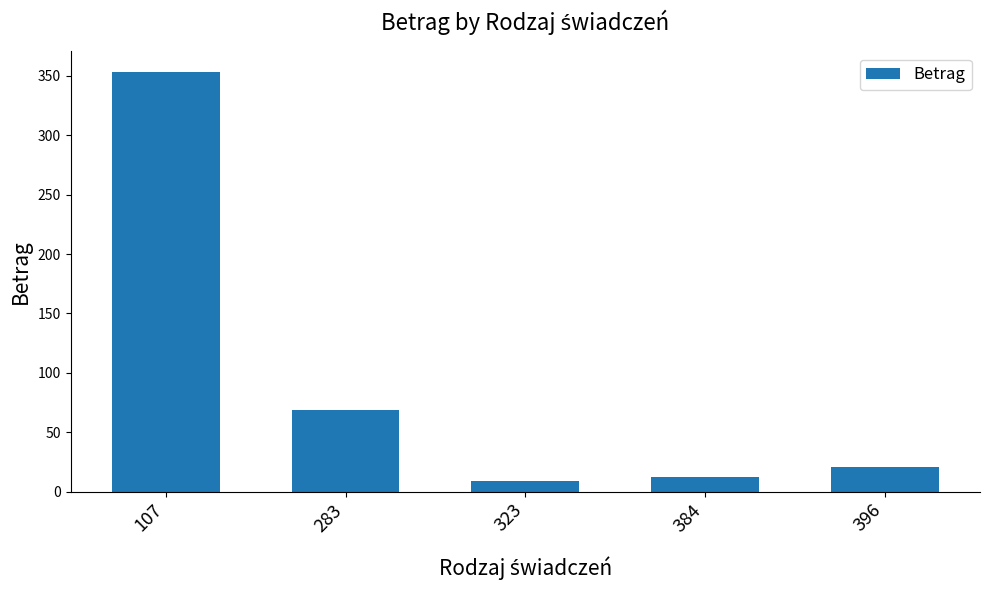

Reading left to right, list all the values displayed in this chart.

107=353.1	283=68.8	323=8.7	384=12.1	396=20.9